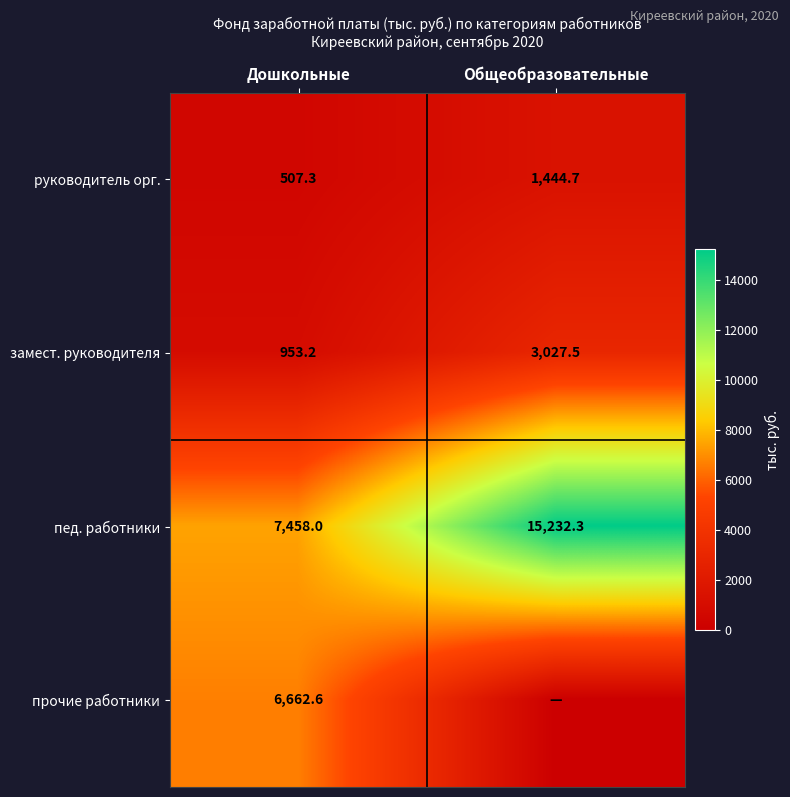

What is the difference between the maximum and minimum values in the замест. руководителя series?

2074.3